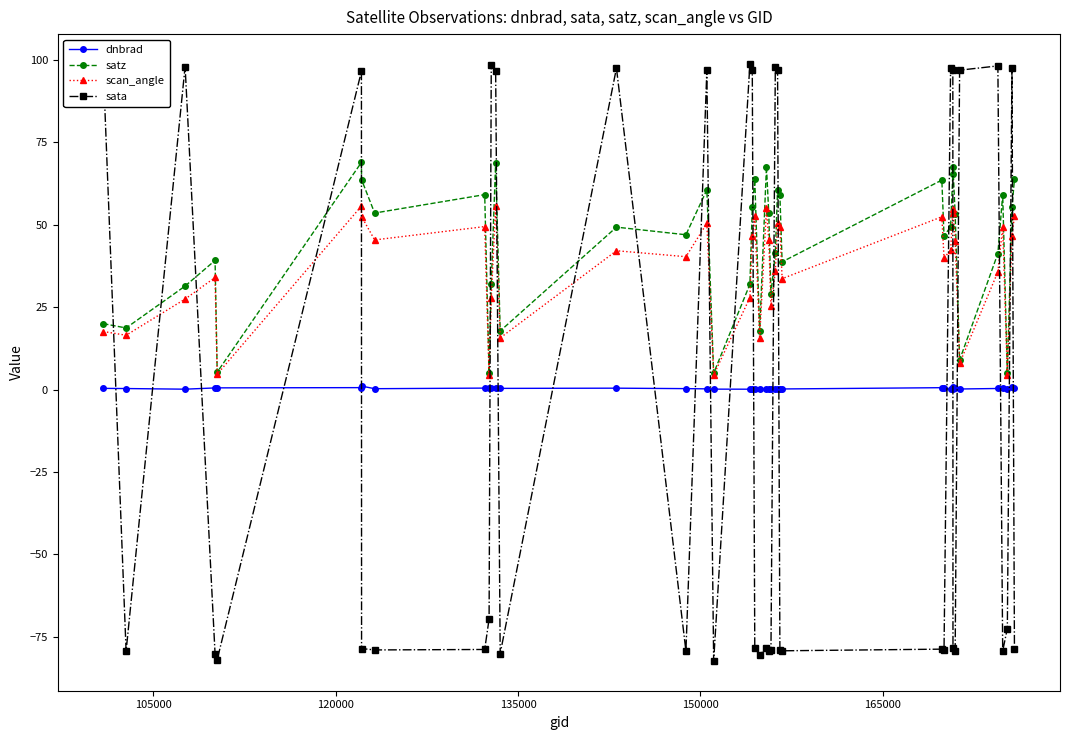

Which series has the largest range (max minus min)?

sata